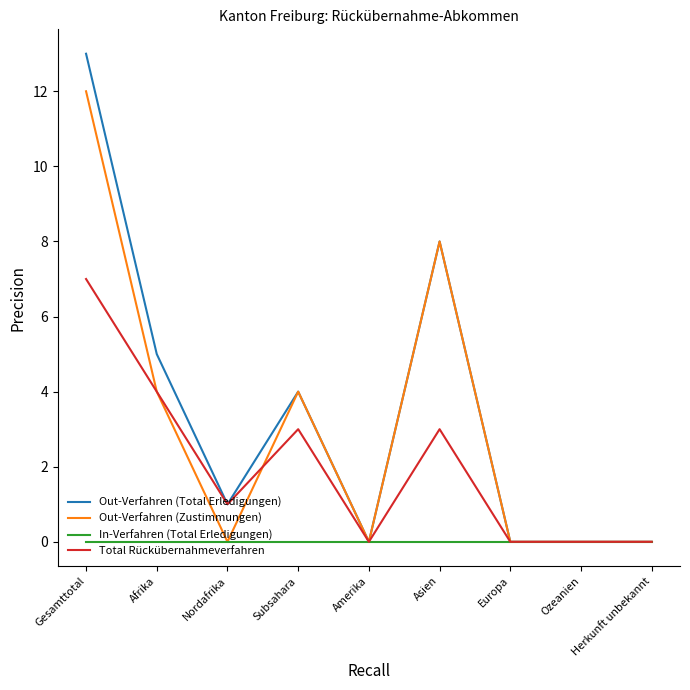

List the series in order of their peak value, lowest first.

In-Verfahren (Total Erledigungen), Total Rückübernahmeverfahren, Out-Verfahren (Zustimmungen), Out-Verfahren (Total Erledigungen)